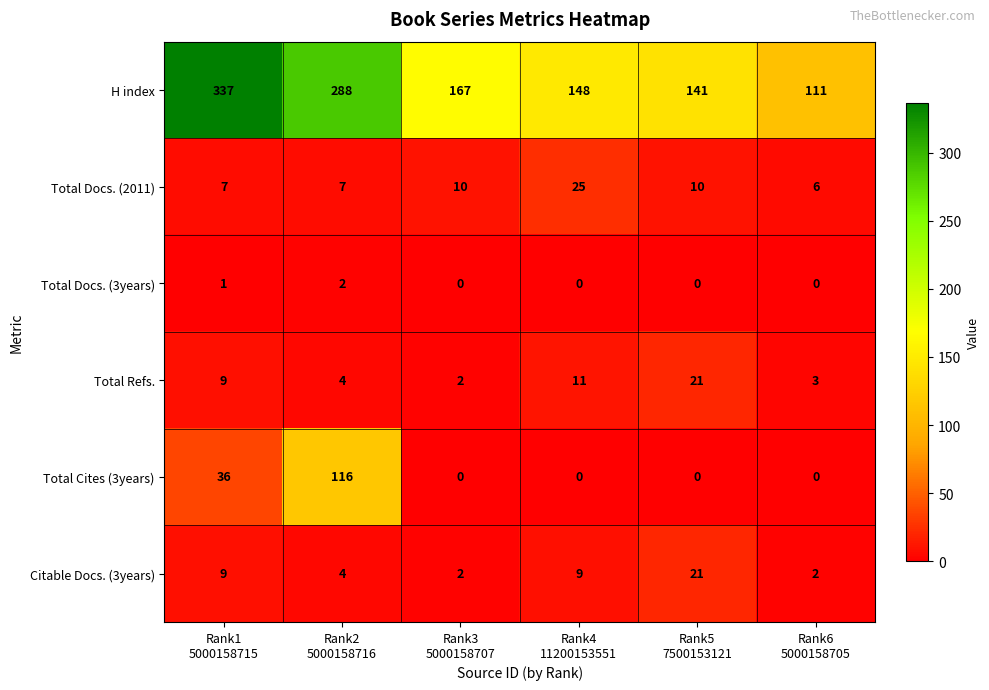

Count the Total Cites (3years) values in the range 0 to 36.

5